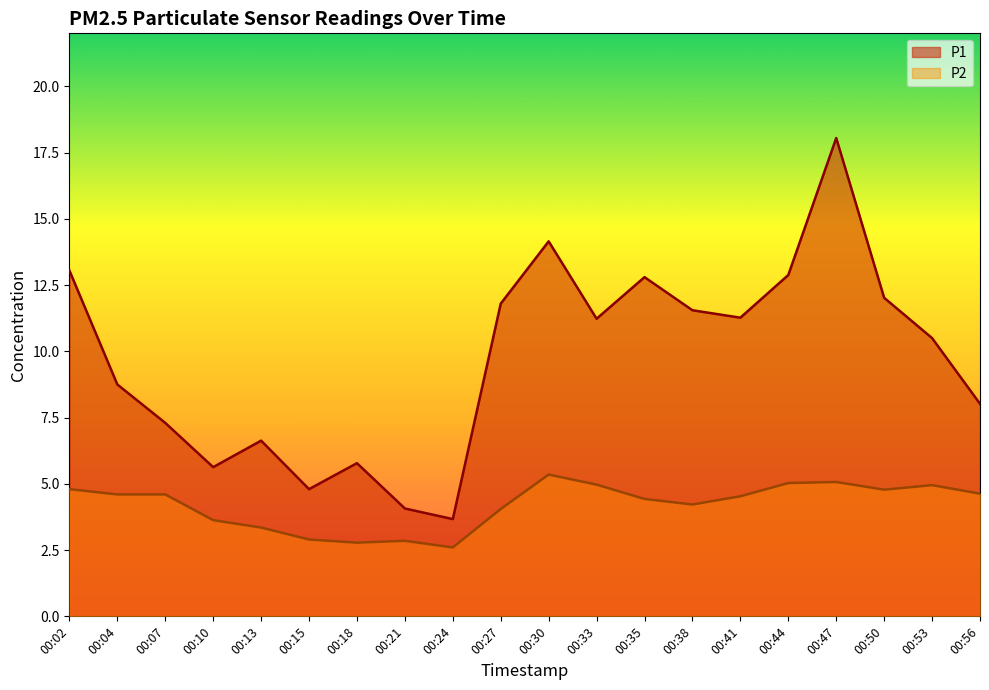

What is the sum of all P2 values?

84.1